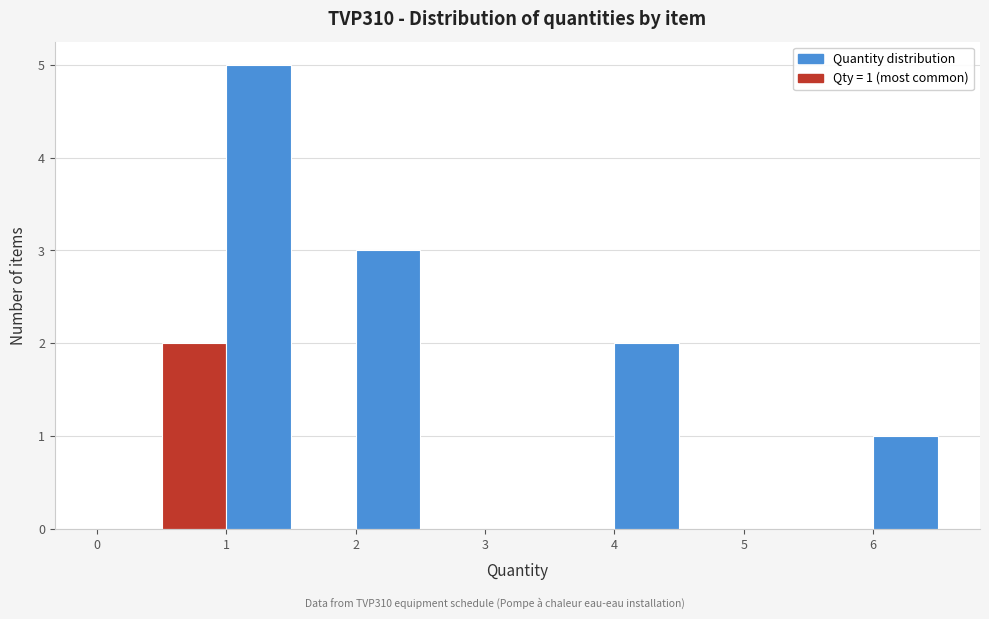

Which range on the x-axis has the tallest bar?

1.0 to 1.5